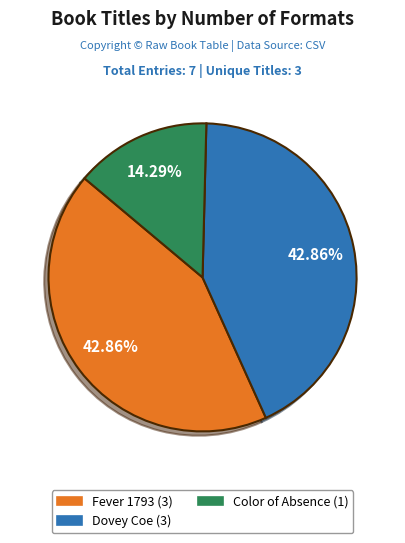

To the nearest percent, what is the combined percentage of Dovey Coe and Color of Absence?

57%